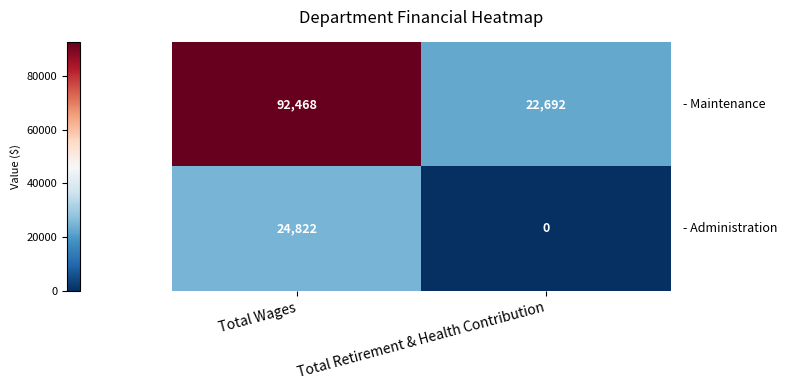

What is the difference between the highest and lowest values at Total Wages?

67646